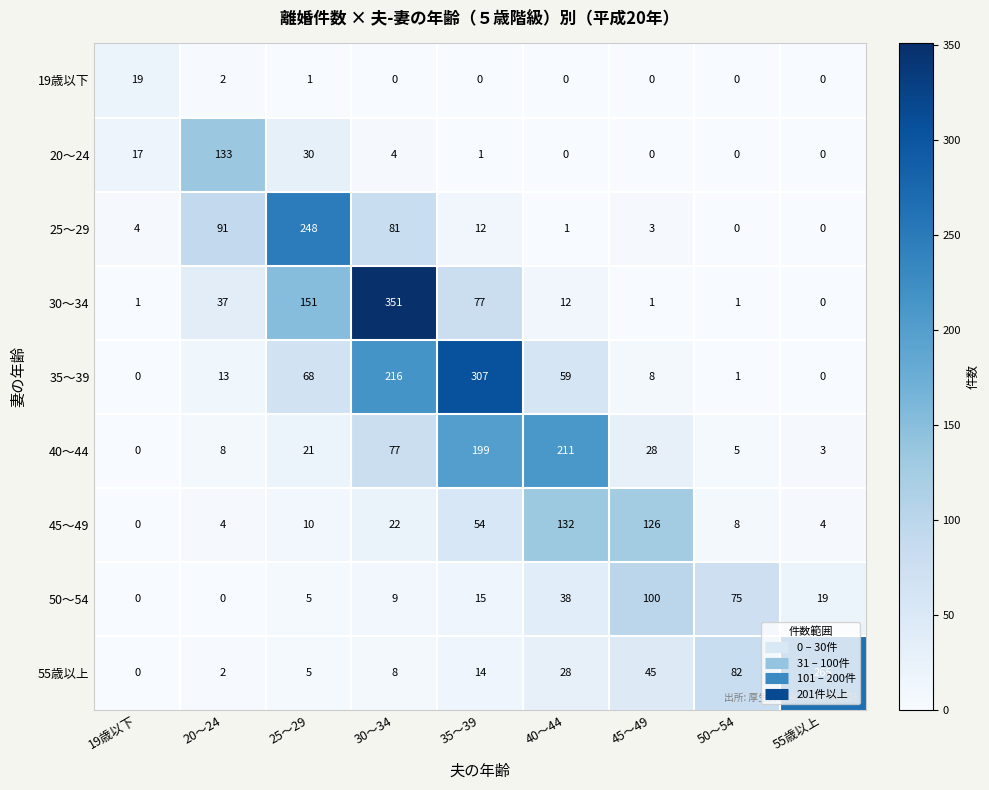

What is the spread (max minus min) of values at 30～34?

351